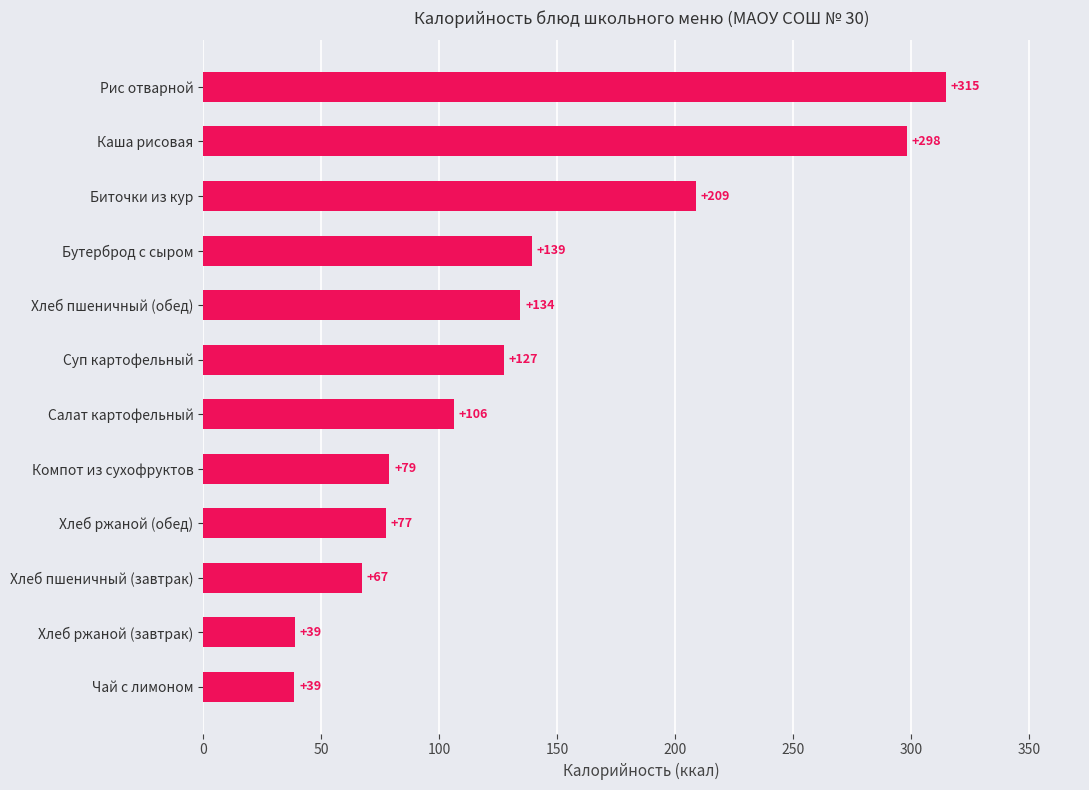

True or false: the data shows 14.0 at Хлеб ржаной (завтрак).

False